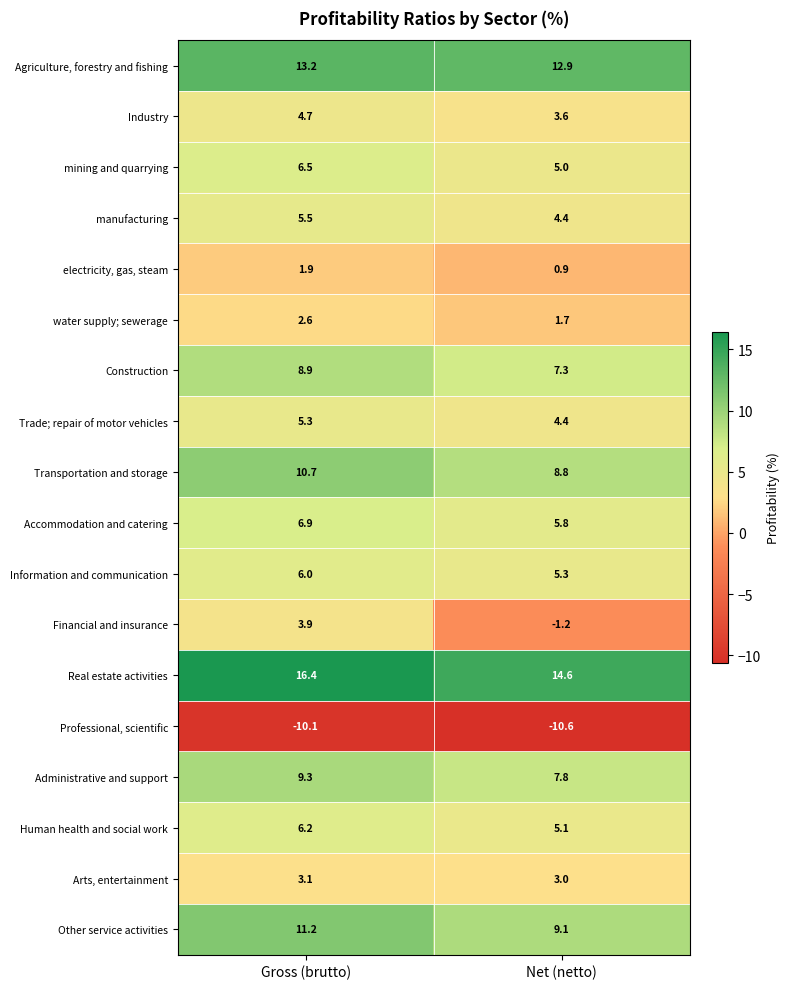

What is the sum of all Industry values?

8.3